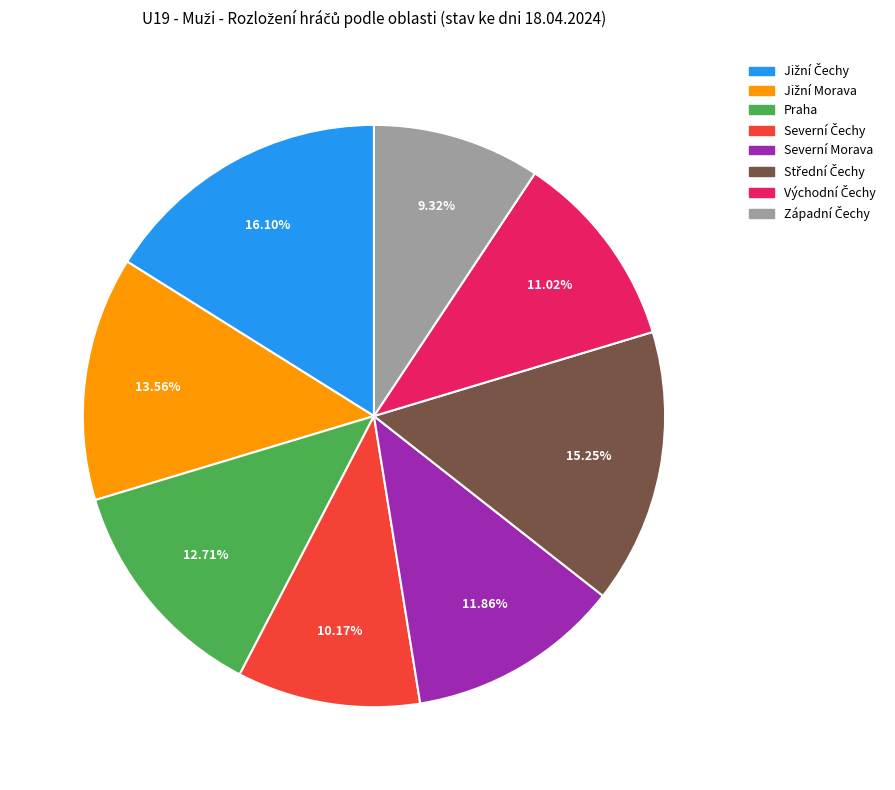

Is there any slice that represents more than half of the pie?

No